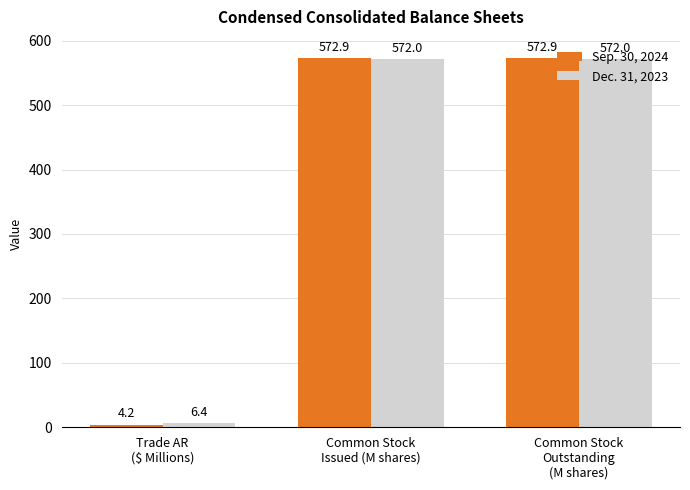

Reading right to left, list all the values displayed in this chart.

Sep. 30, 2024: 572.9	572.9	4.2
Dec. 31, 2023: 572.0	572.0	6.4